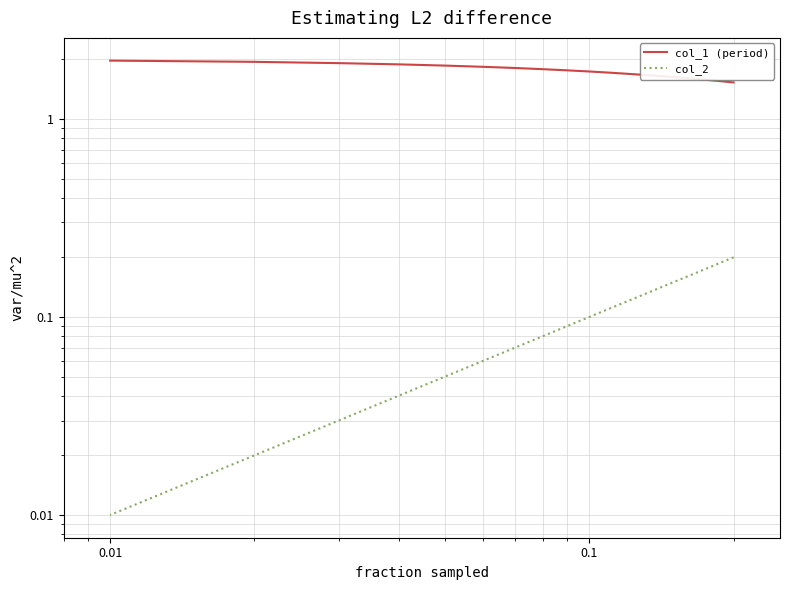

Is the value of col_2 at 0.001 greater than the value of col_1 (period) at 0.01?

No